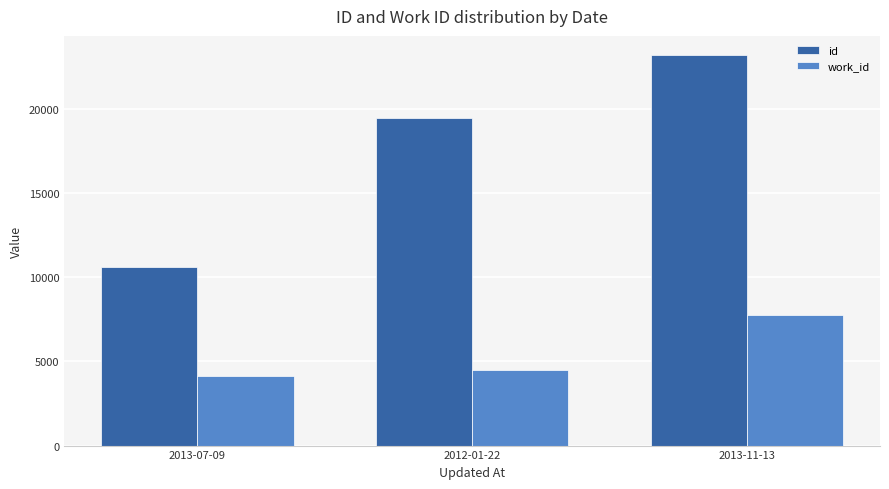

How many categories are shown in the chart?

3